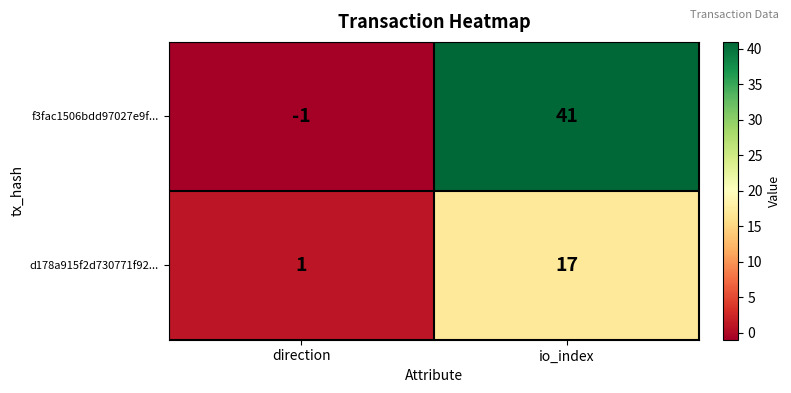

Is it true that d178a915f2d730771f92... equals 9 at io_index?

False